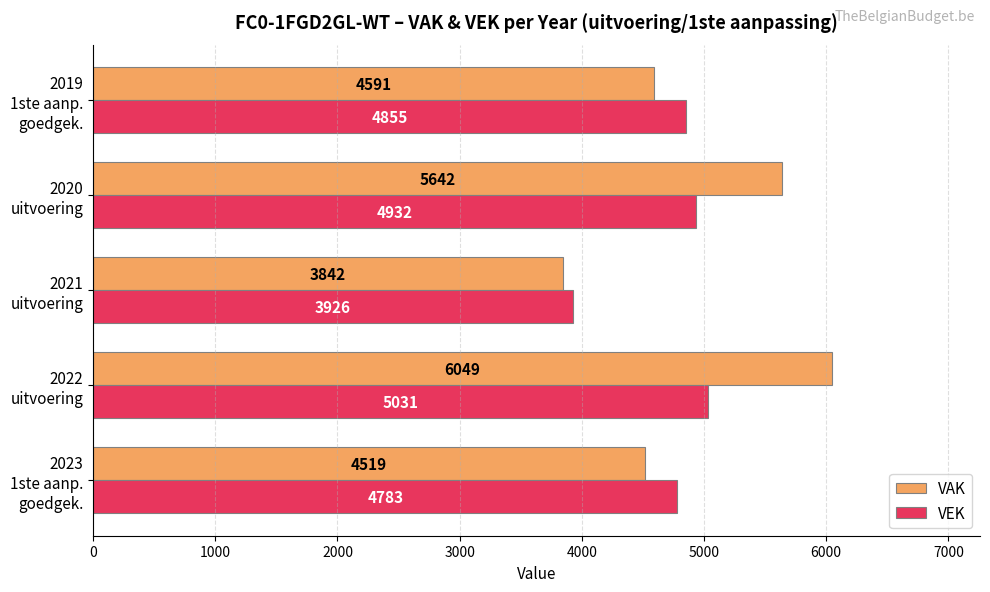

At which label does VEK reach its minimum?

2021
uitvoering